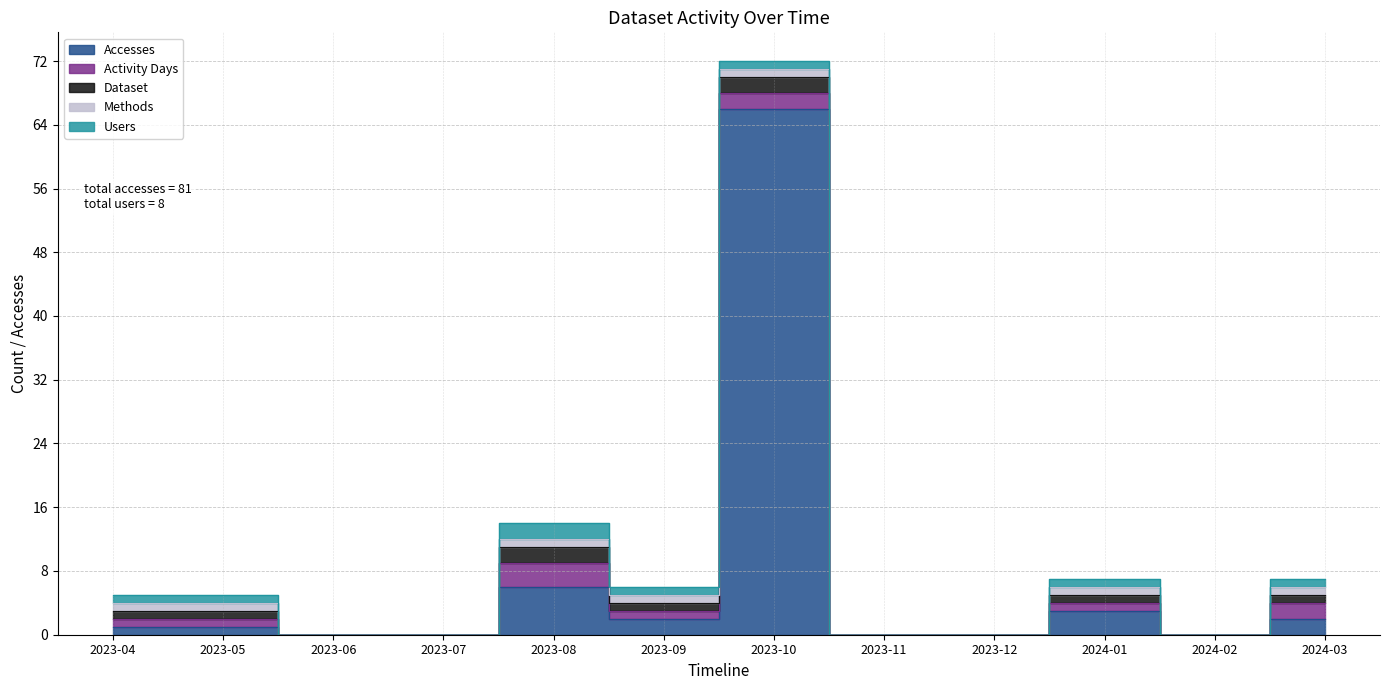

The value of Accesses at 2023-07 is 0. True or false?

True